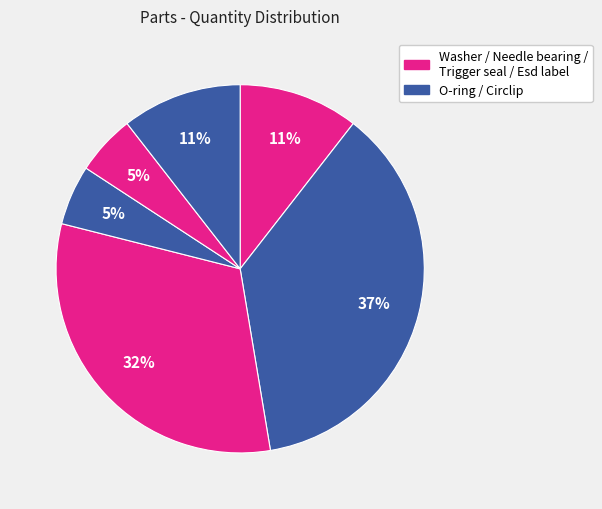

Rank the categories by value from highest to lowest.

O-ring, Needle bearing, Washer, Esd label, Circlip, Trigger seal